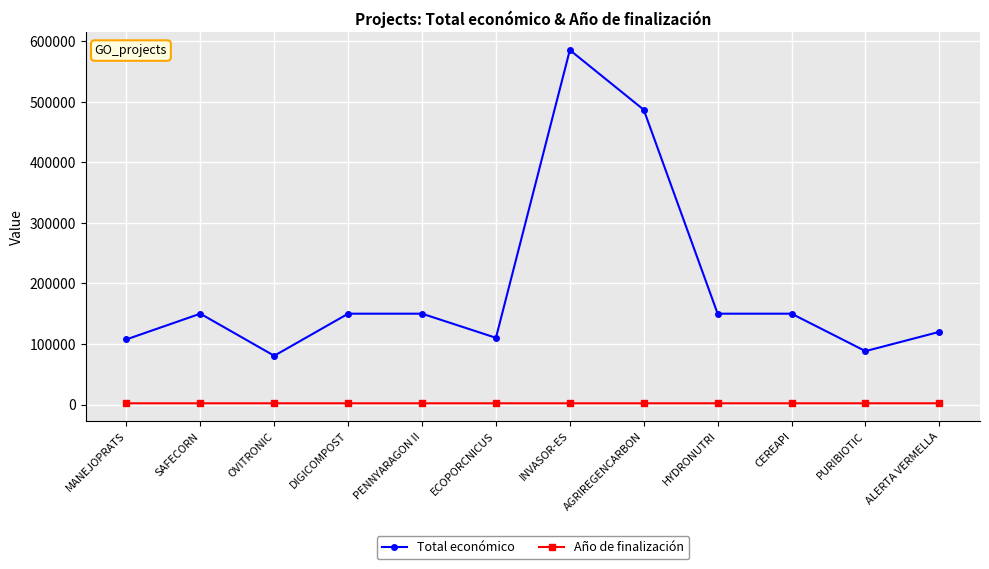

What is the difference between the maximum and minimum values in the Año de finalización series?

1